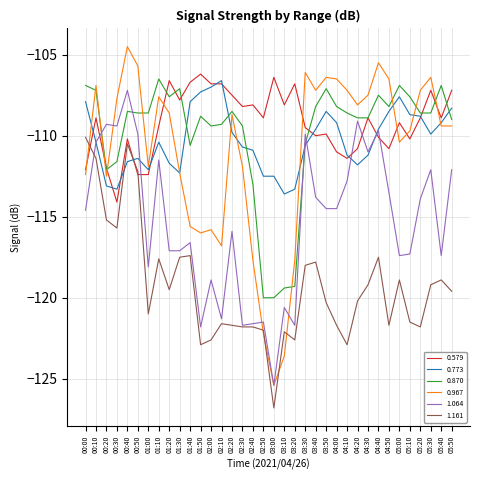

Which series changed the most between 00:00 and 04:30?

1.161